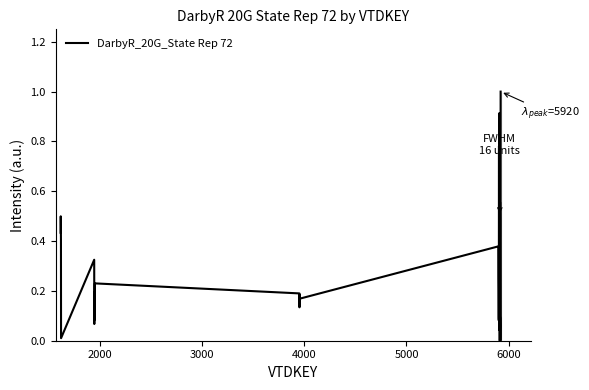

What is the greatest value displayed?

1.0